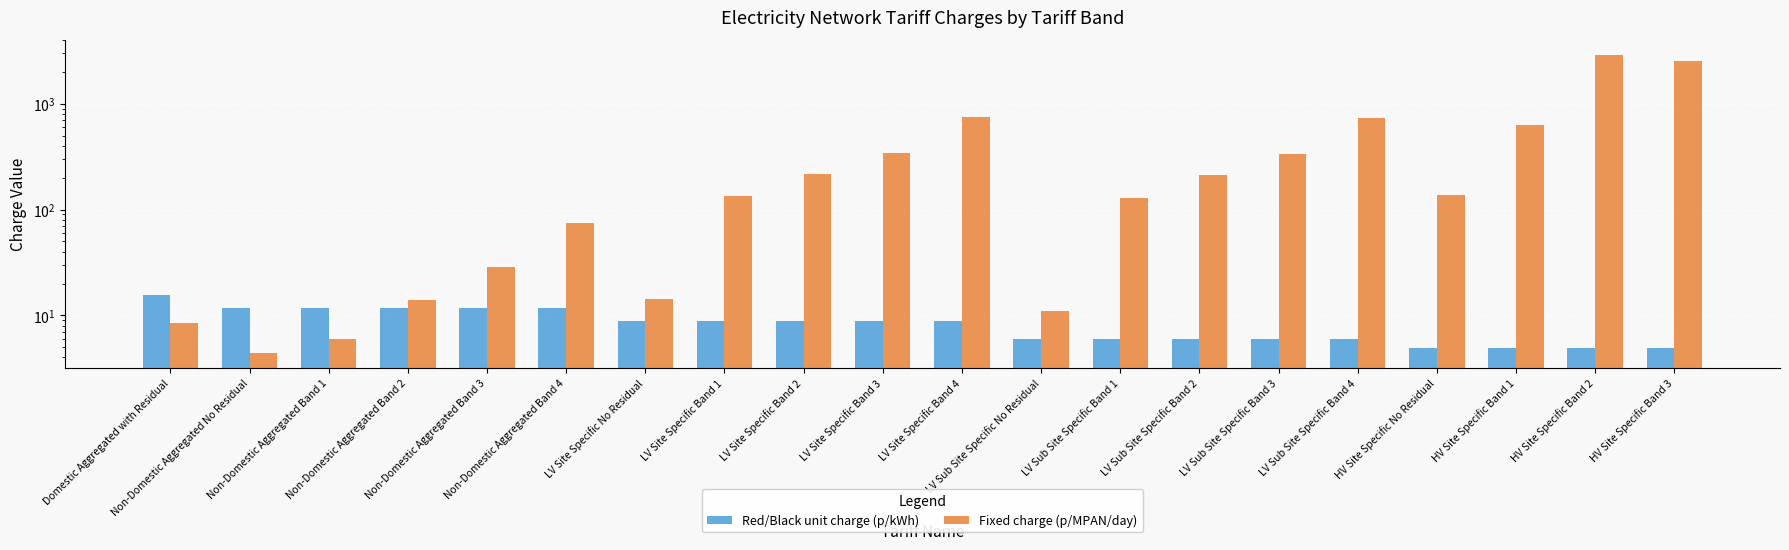

What is the label of the 16th bar from the left?

LV Sub Site Specific Band 4